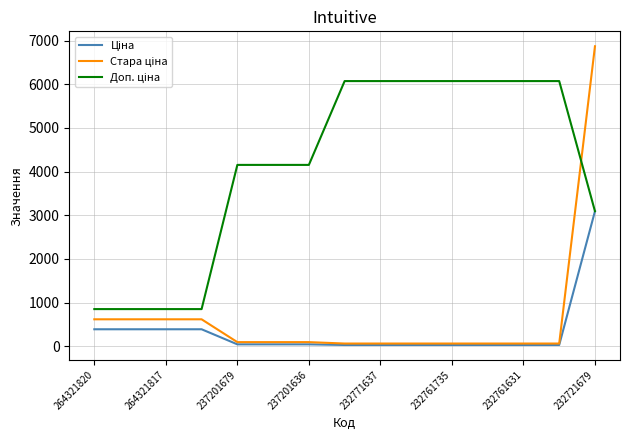

What is the greatest value displayed?

6869.4